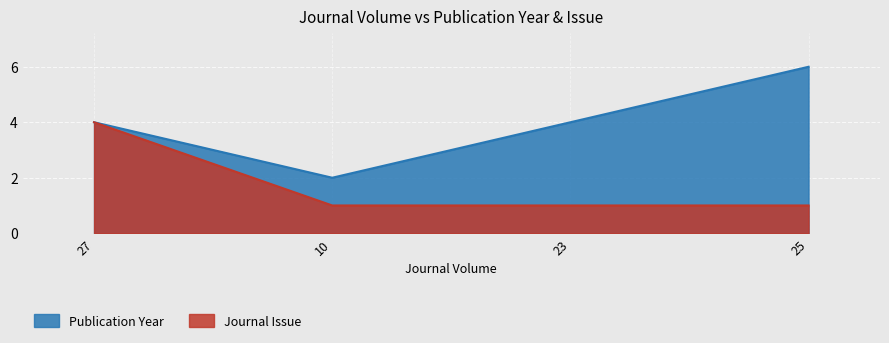

What position from the left is 25?

4